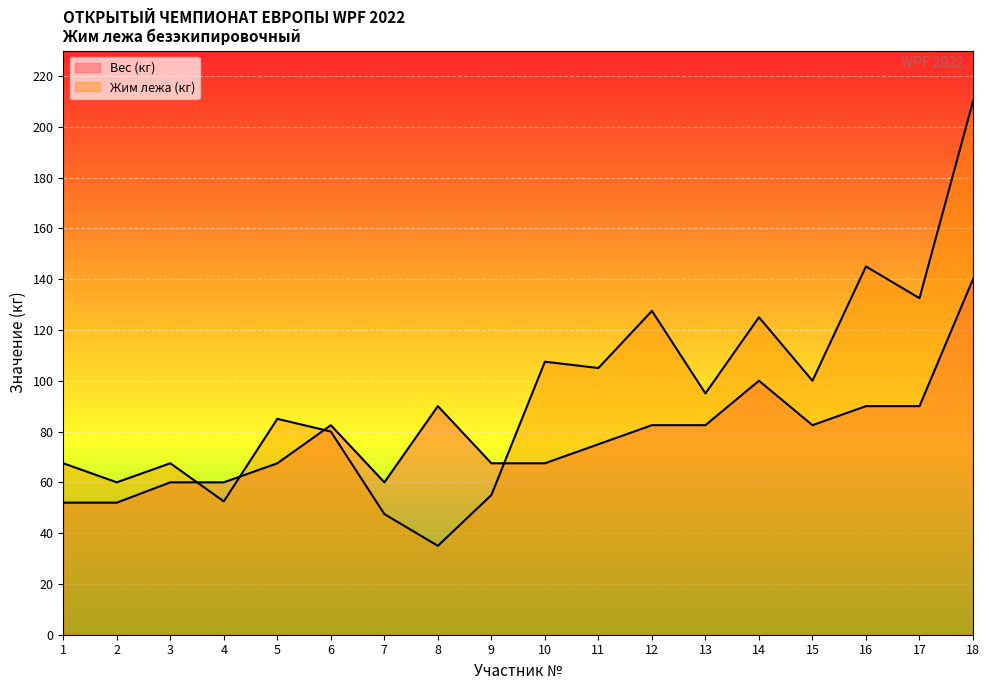

How many interior local peaks does the Жим лежа (кг) series have?

6